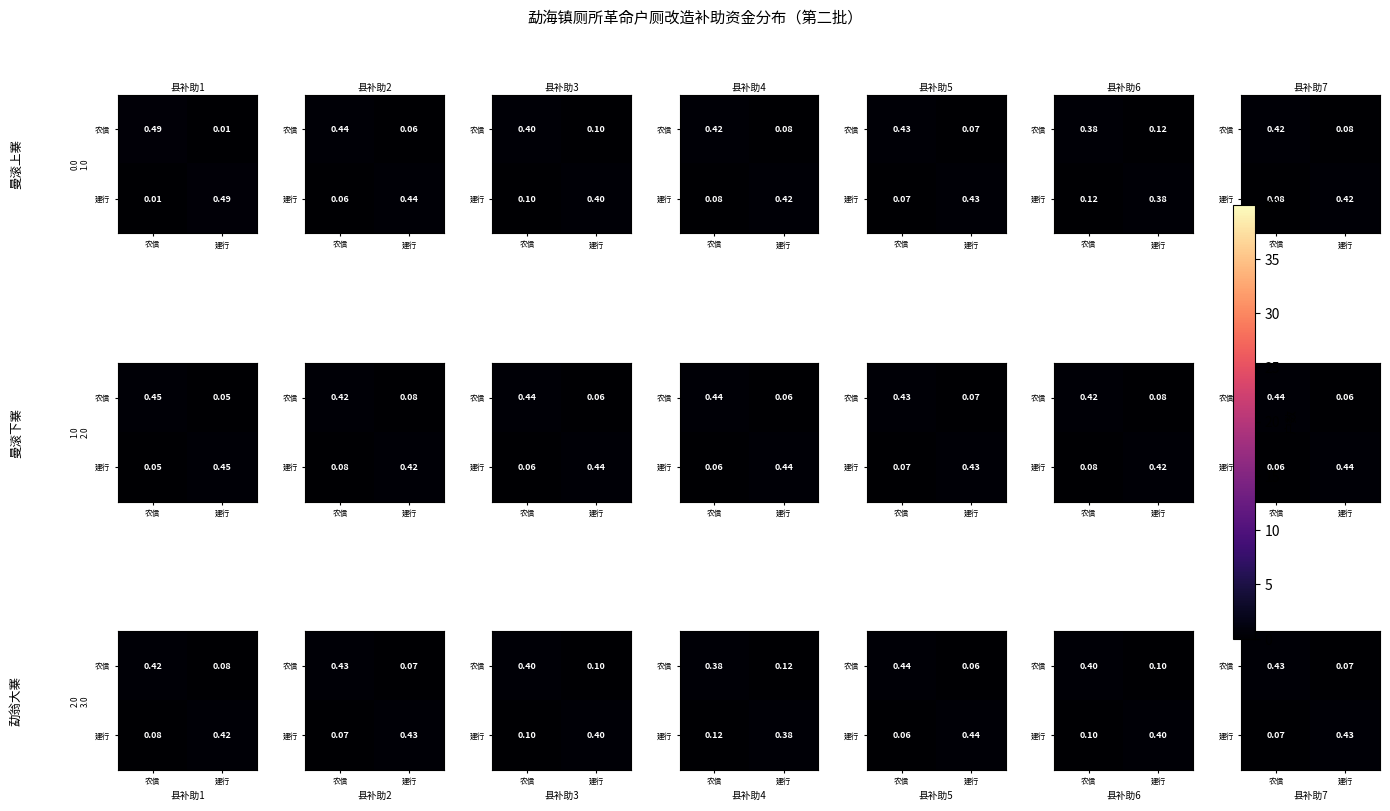

Which has a higher value, 农信 or 建行?

农信